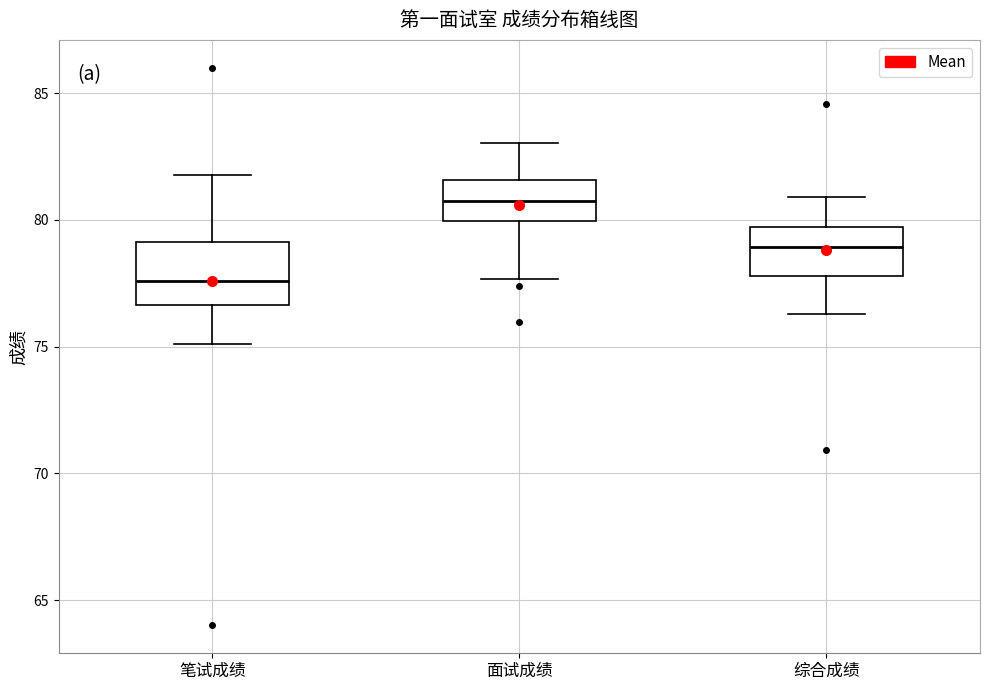

Reading left to right, transcribe this box plot: for each box, give where its median line is, the range the box spans, and where its two whiskers end, as read against the y-axis. The values are not printed on the chart, so give them approximately, as read against the axis.

笔试成绩: median 77.5, box 76.5 to 79.0, whiskers 75.0 to 82.0
面试成绩: median 81.0, box 80.0 to 81.5, whiskers 77.5 to 83.0
综合成绩: median 79.0, box 78.0 to 79.5, whiskers 76.5 to 81.0